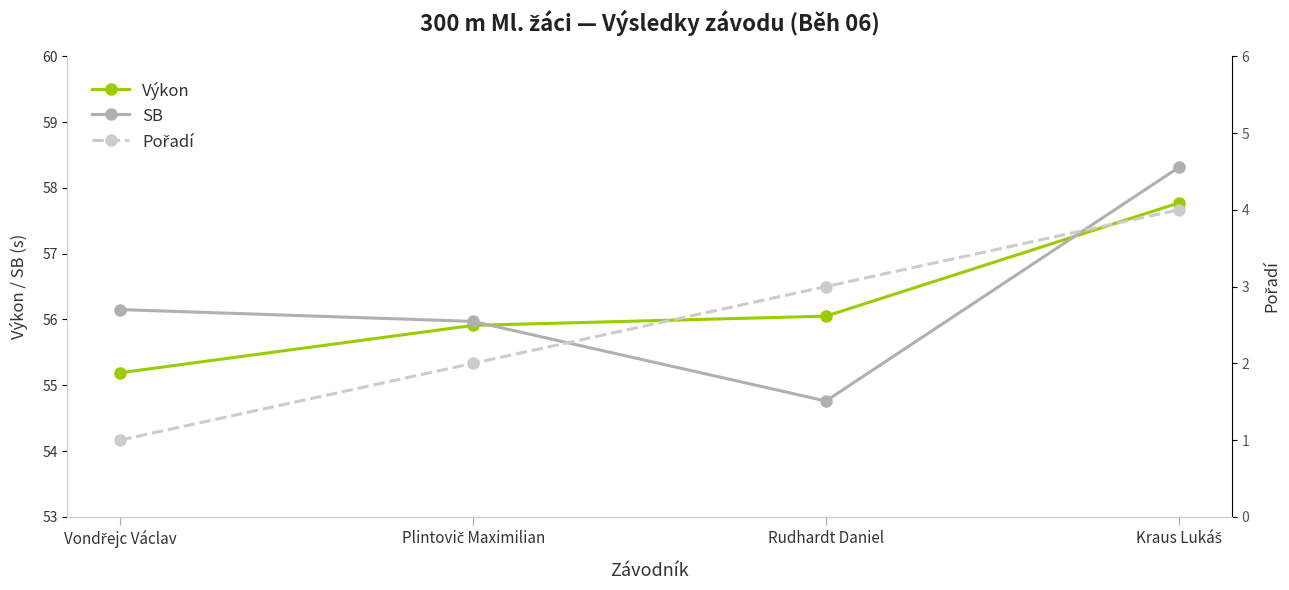

How many data points in Pořadí are above 3?

1